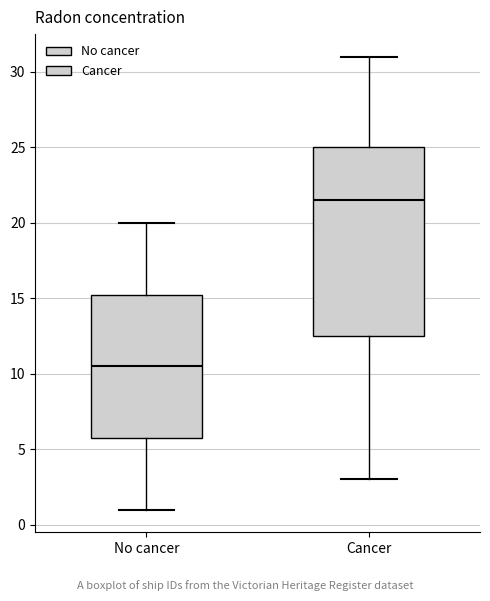

Reading left to right, read every box against the y-axis: the position of its median line, the range the box covers, and the ends of its whiskers. The values are not printed on the chart, so give them approximately, as read against the axis.

No cancer: median 10.5, box 6.0 to 15.5, whiskers 1.0 to 20.0
Cancer: median 21.5, box 12.5 to 25.0, whiskers 3.0 to 31.0